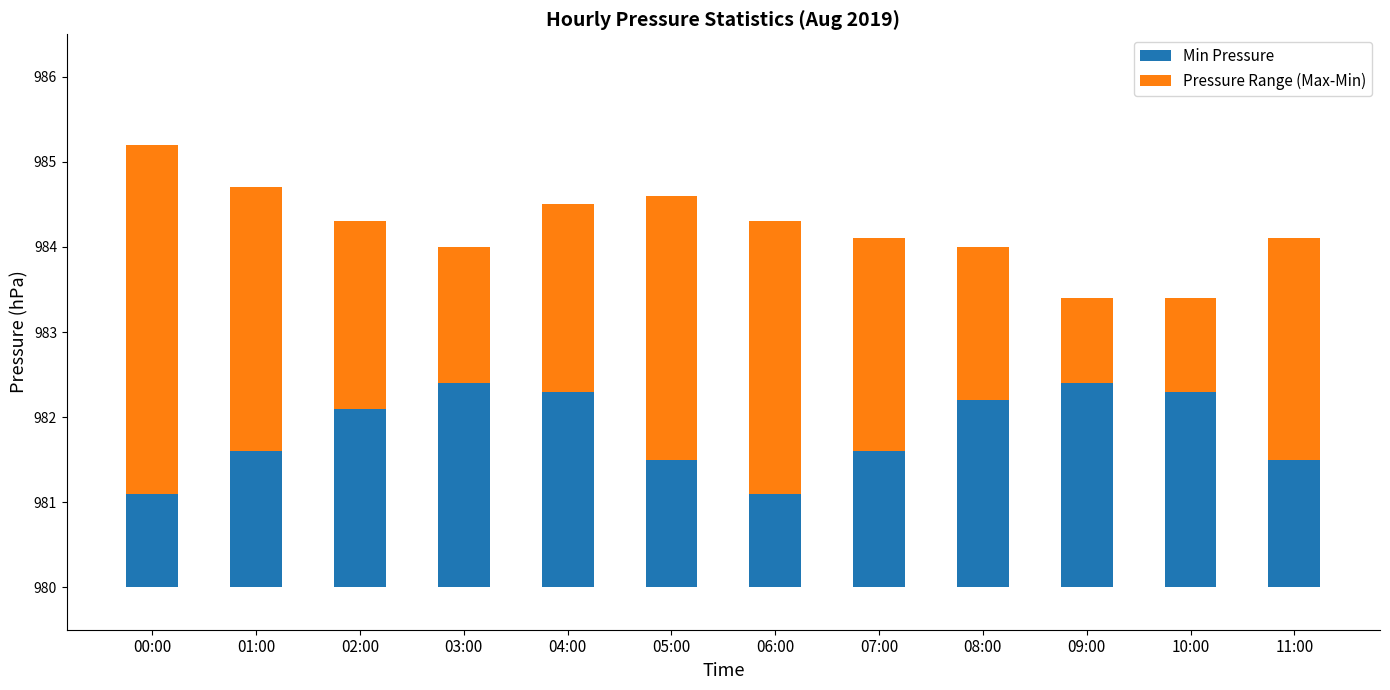

What position from the right is 04:00?

8